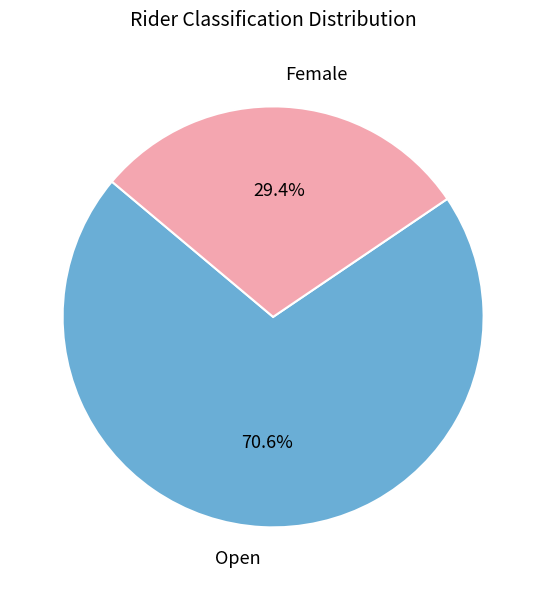

Rank the categories by value from lowest to highest.

Female, Open